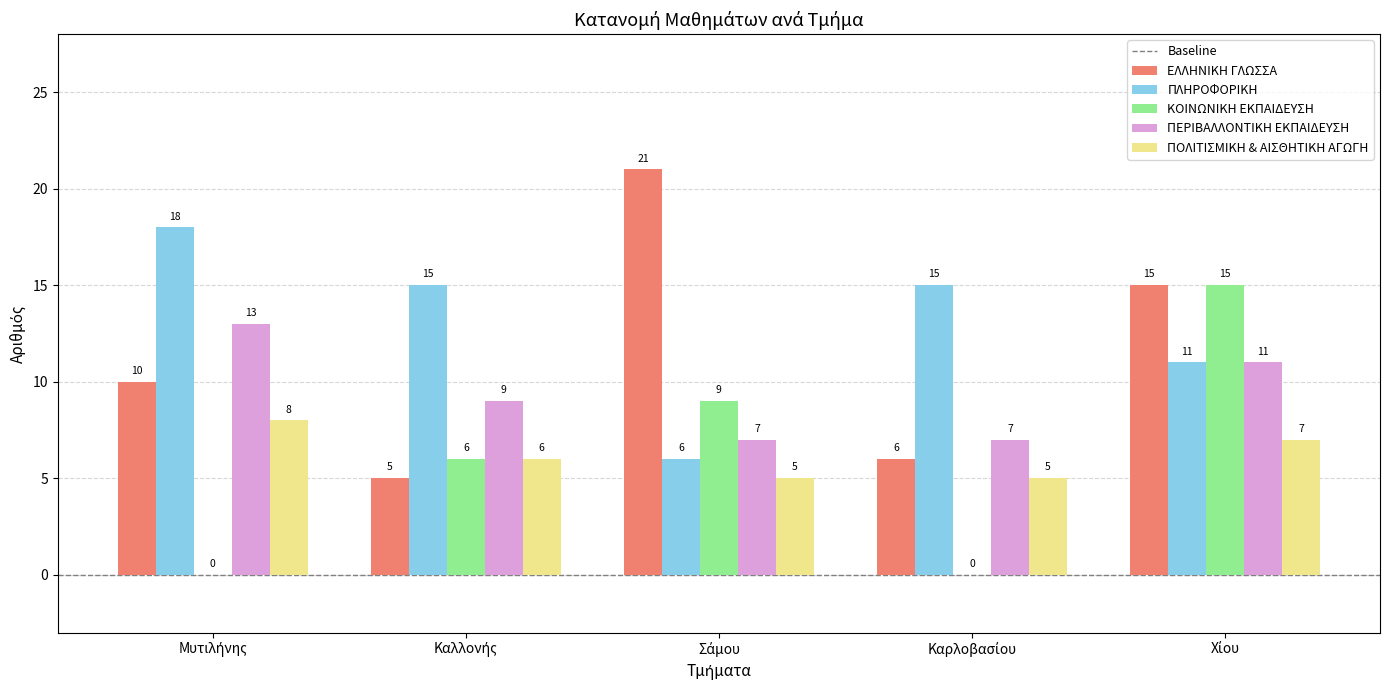

Which series has the largest total across all categories?

ΠΛΗΡΟΦΟΡΙΚΗ